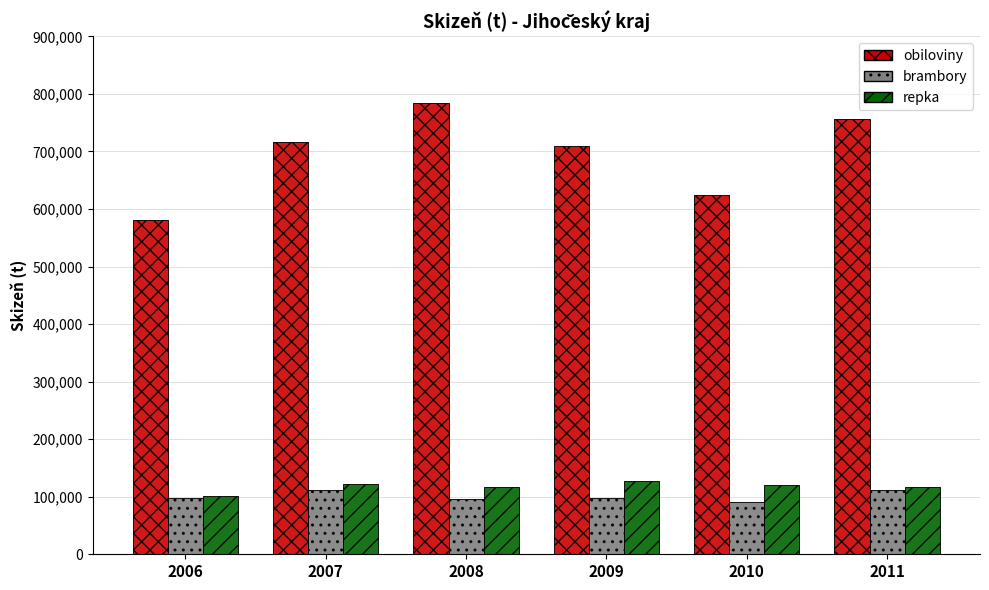

Which series has the widest spread of values?

obiloviny